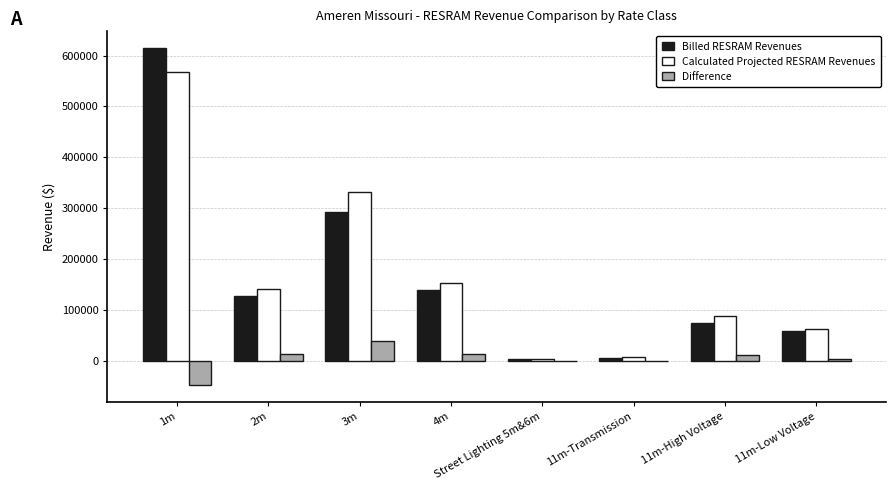

Does the chart contain stacked bars?

No